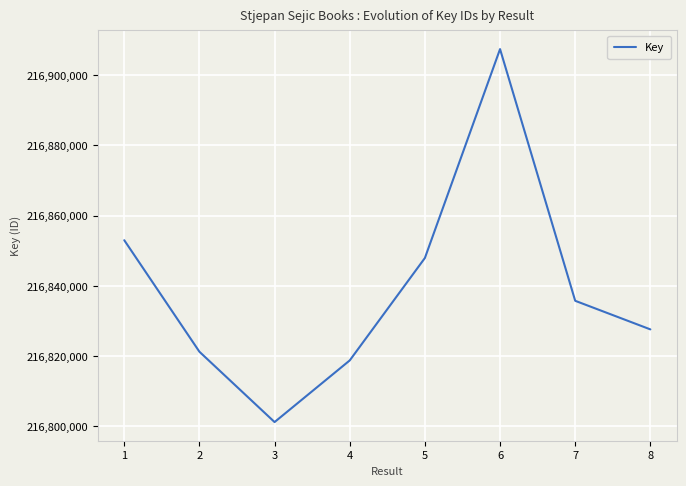

What is the maximum value shown in the chart?

216907396